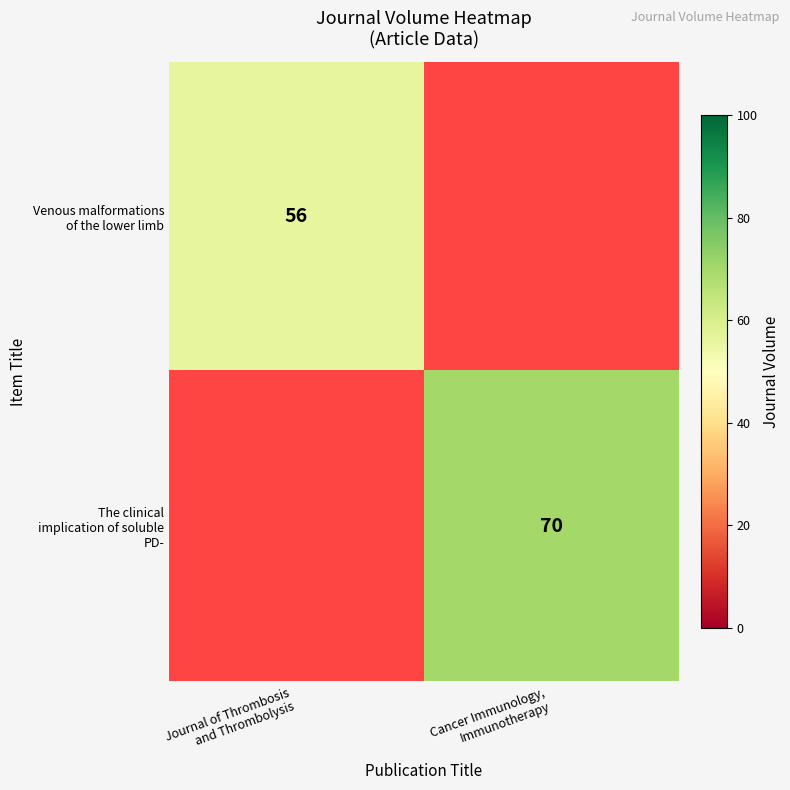

Which label corresponds to the largest value in the chart?

Cancer Immunology,
Immunotherapy